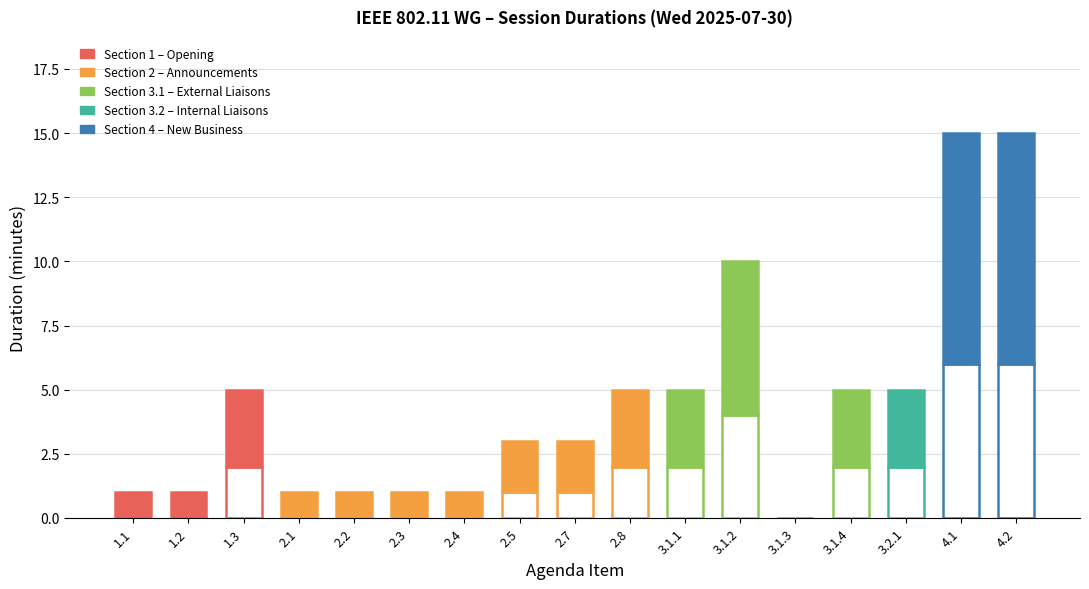

The value of Total Duration at 2.2 is 2. True or false?

False